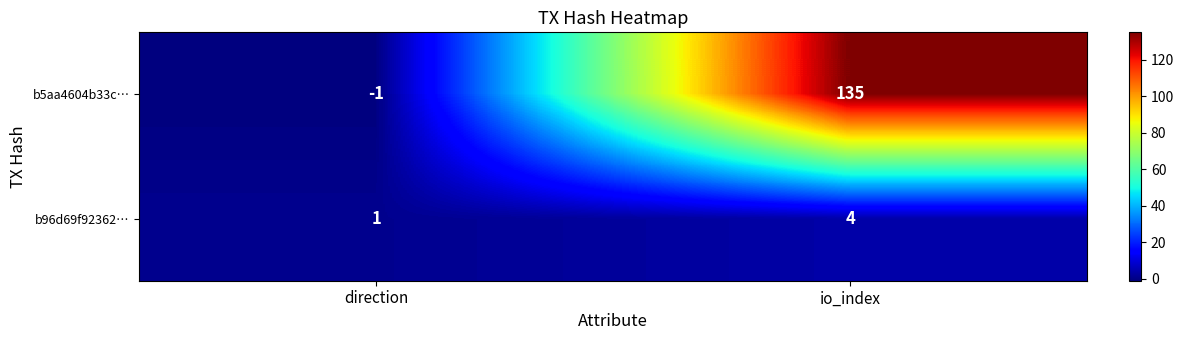

What value does the b5aa4604b33c… series have at io_index, to the nearest 5?

135